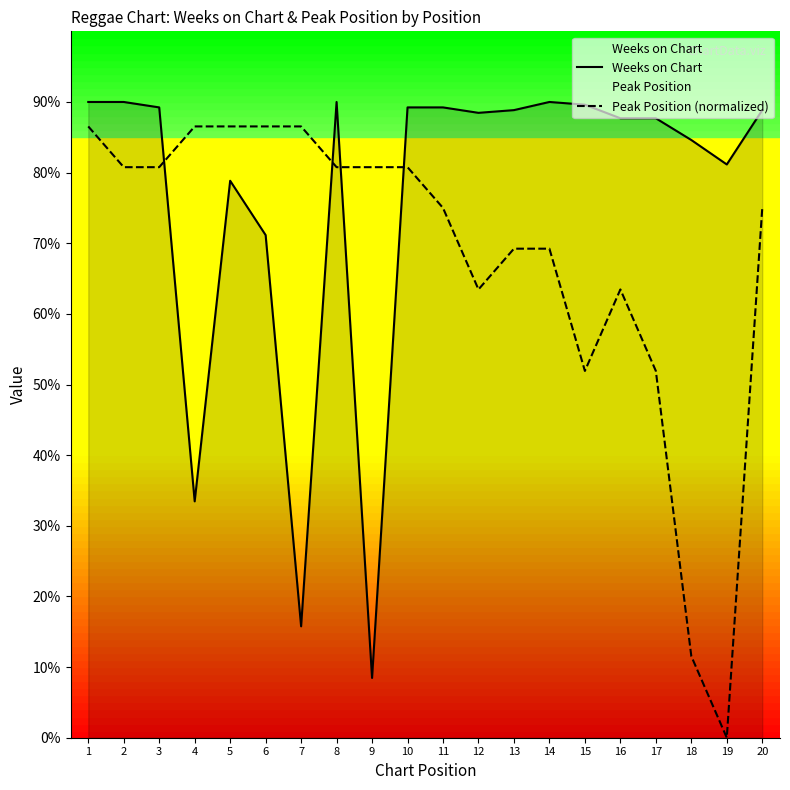

Rank the categories by Peak Position (normalized) value from highest to lowest.

1, 4, 5, 6, 7, 2, 3, 8, 9, 10, 11, 20, 13, 14, 12, 16, 15, 17, 18, 19